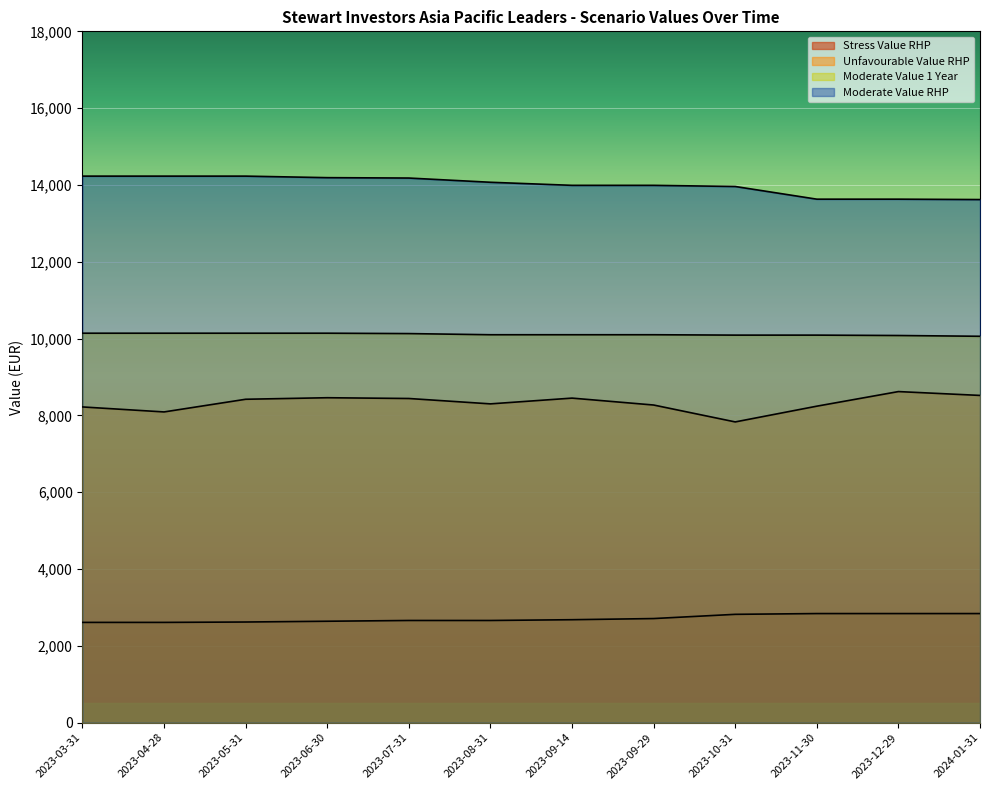

At 2023-05-31, list the series in order from largest to smallest.

Moderate Value RHP, Moderate Value 1 Year, Unfavourable Value RHP, Stress Value RHP